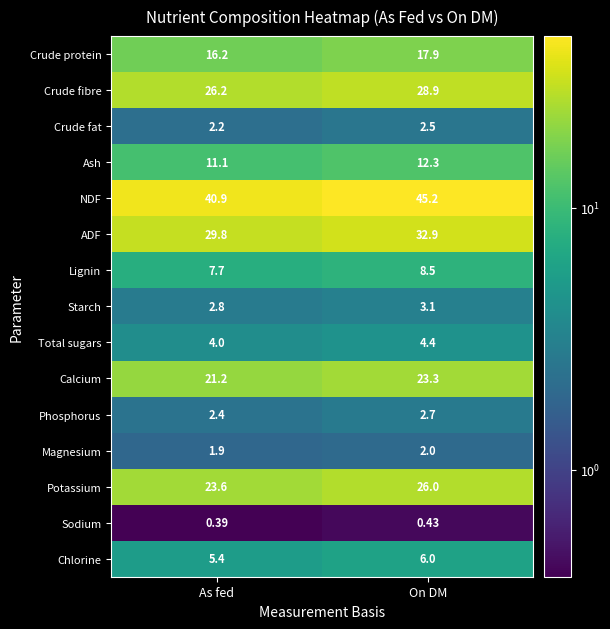

How many data points does each series have?

2